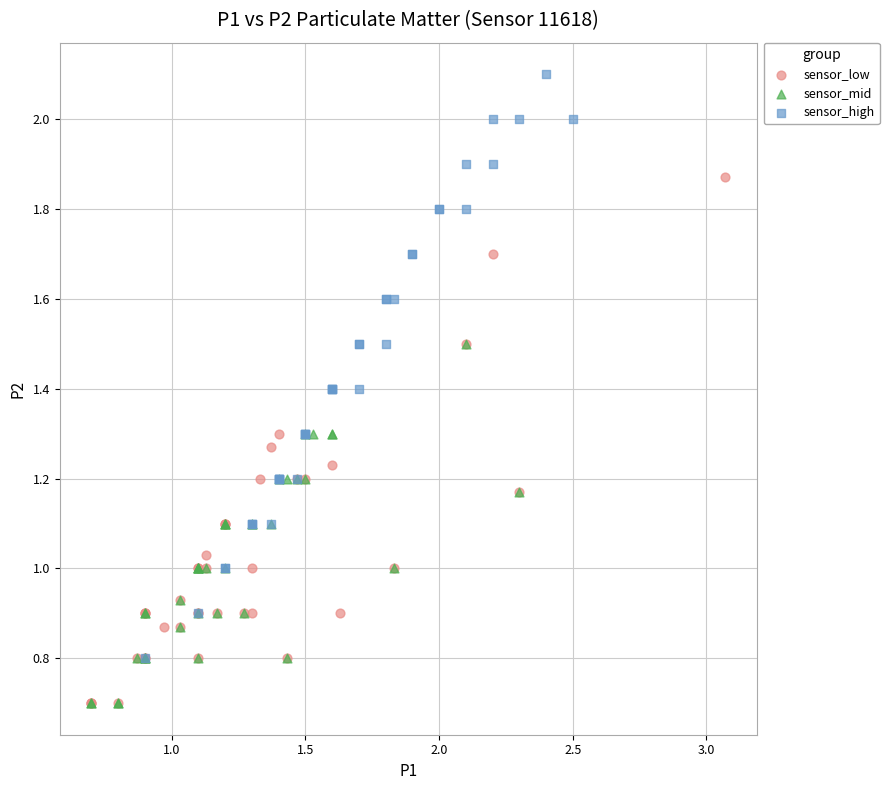

Which series has the largest Y range (max minus min)?

sensor_high